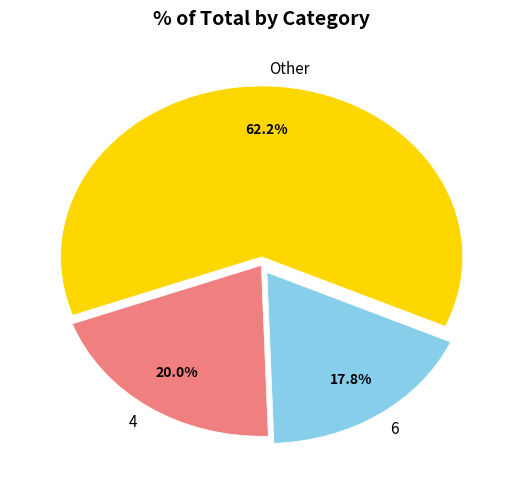

Which category has the smallest portion of the pie?

6